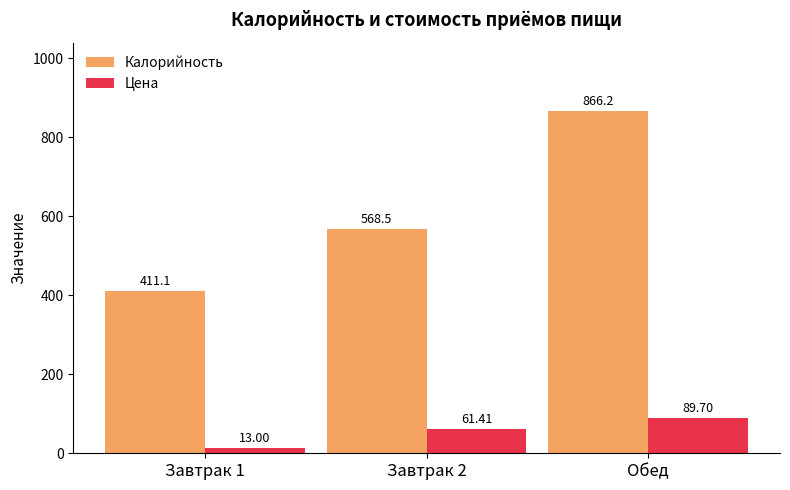

Rank the series by their average value, from highest to lowest.

Калорийность, Цена